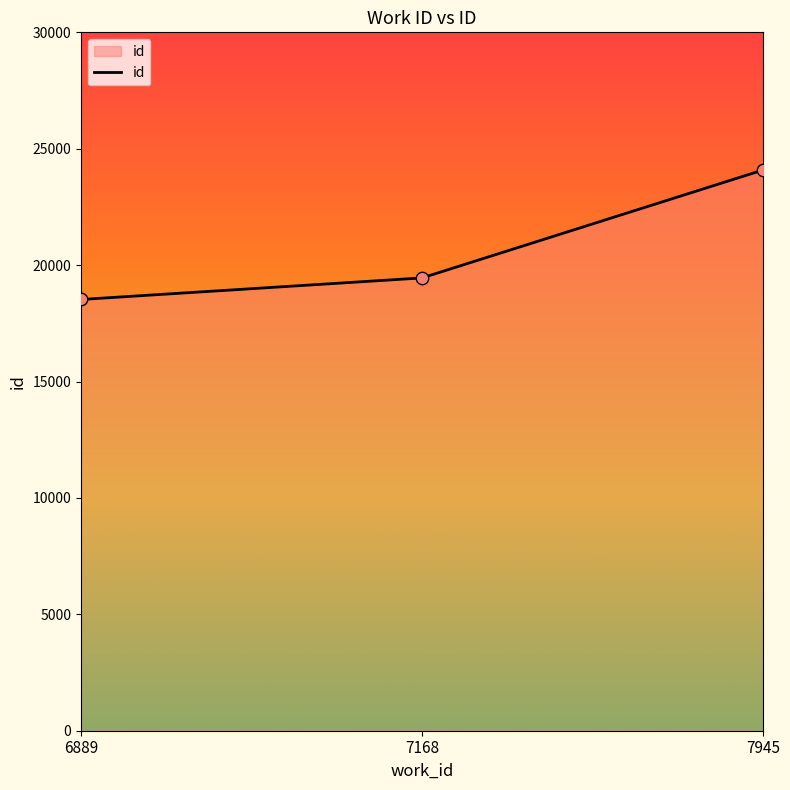

Which has a higher value, 7168 or 7945?

7945